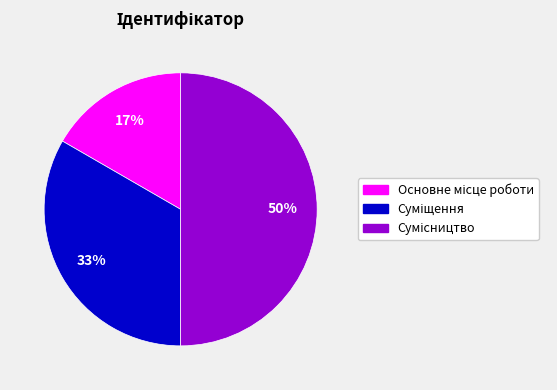

To the nearest percent, what is the difference between the largest and smallest slice percentages?

33%